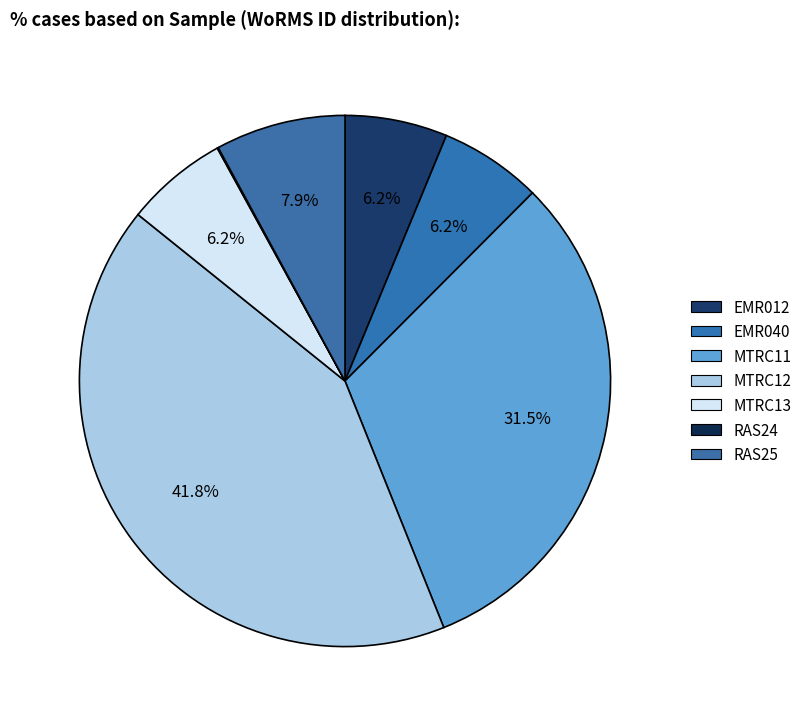

What is the ratio of the value at EMR012 to the value at MTRC11?

0.2